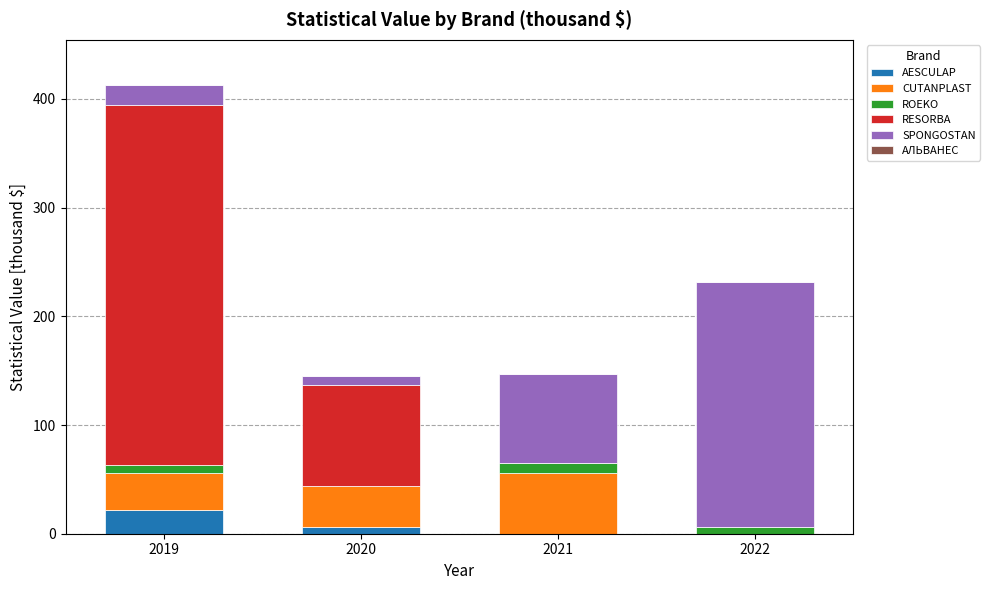

How many categories are shown in the chart?

4